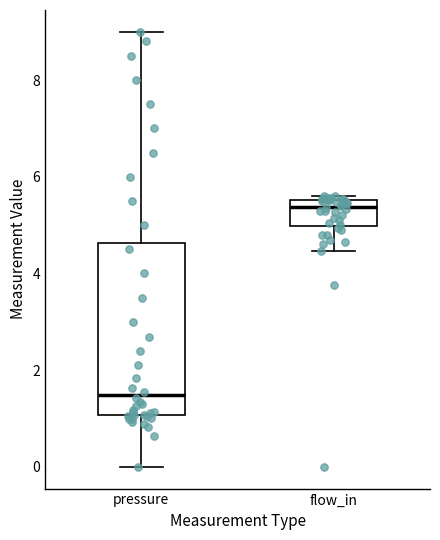

Where does the lower whisker of the box for pressure end on the y-axis? The values are not printed on the chart, so give them approximately, as read against the axis.

0.0